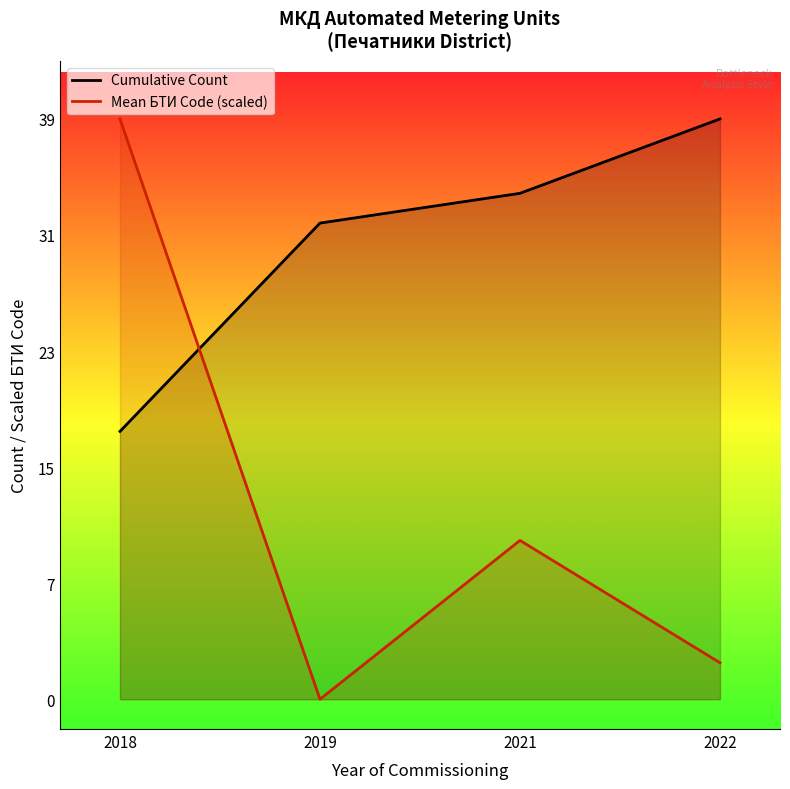

Which series has the widest spread of values?

Mean БТИ Code (scaled)